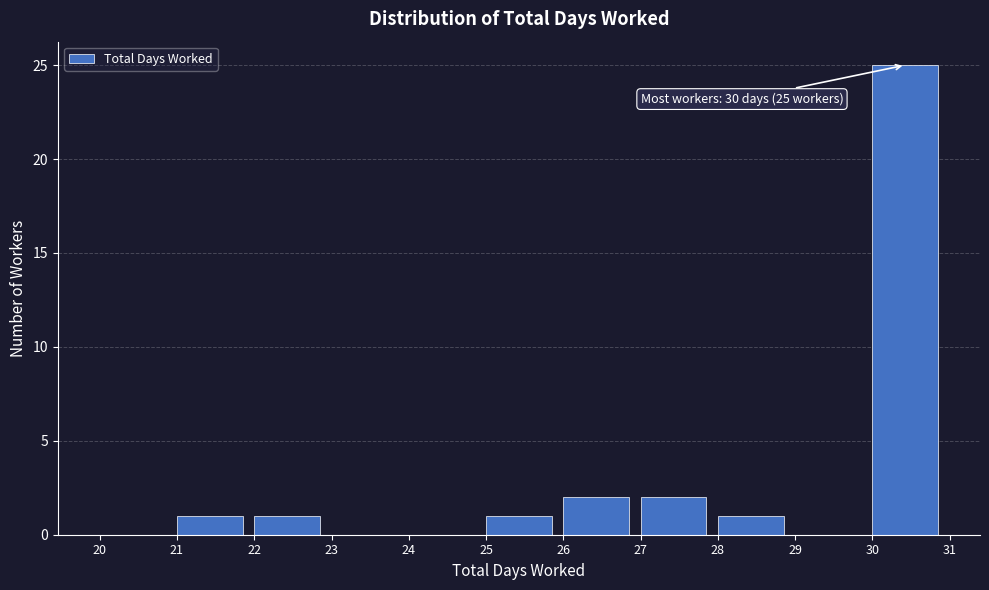

Over which range of the x-axis is the bar tallest?

30 to 31